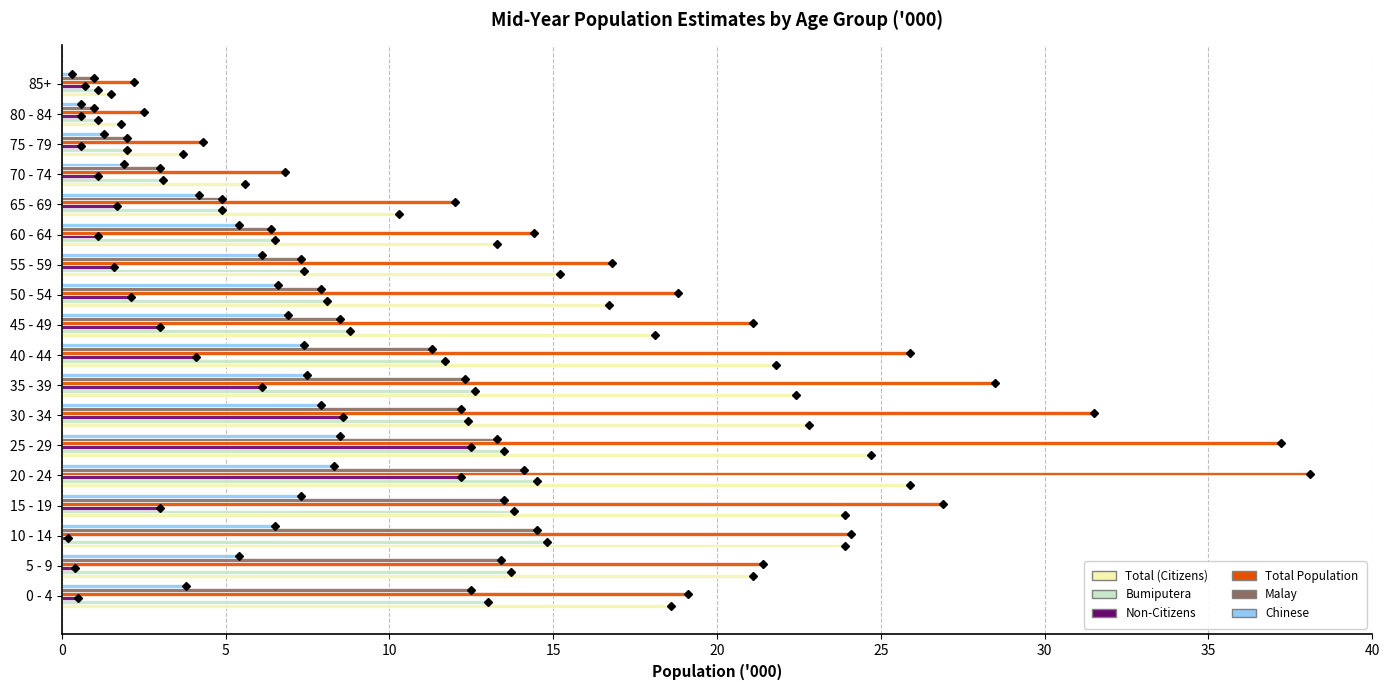

How many data points in Malay are above 11?

9